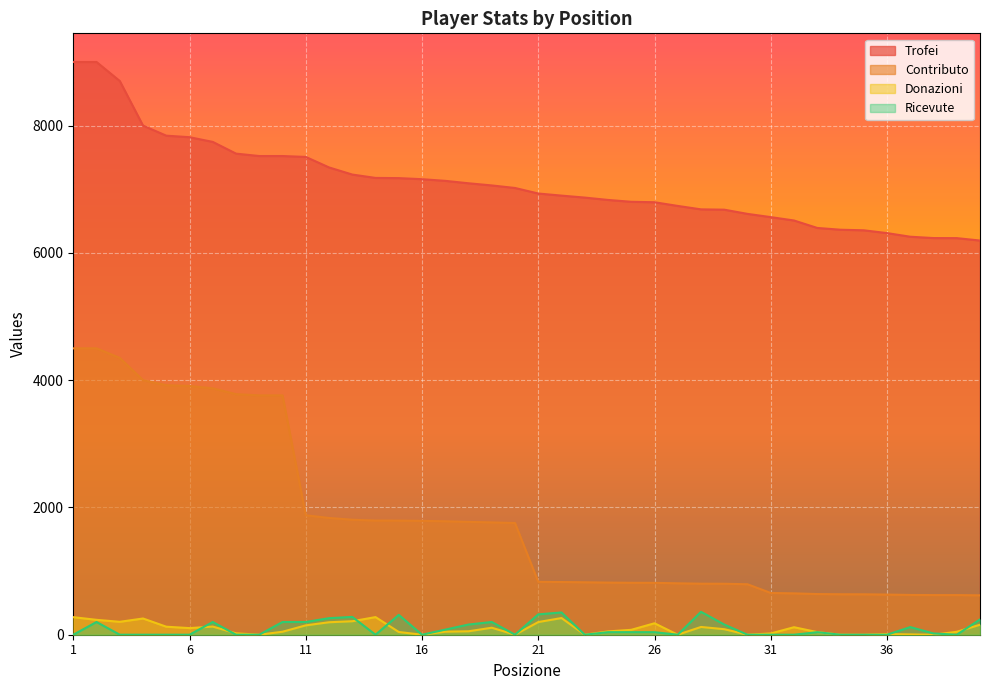

True or false: Donazioni and Contributo intersect in this chart.

False